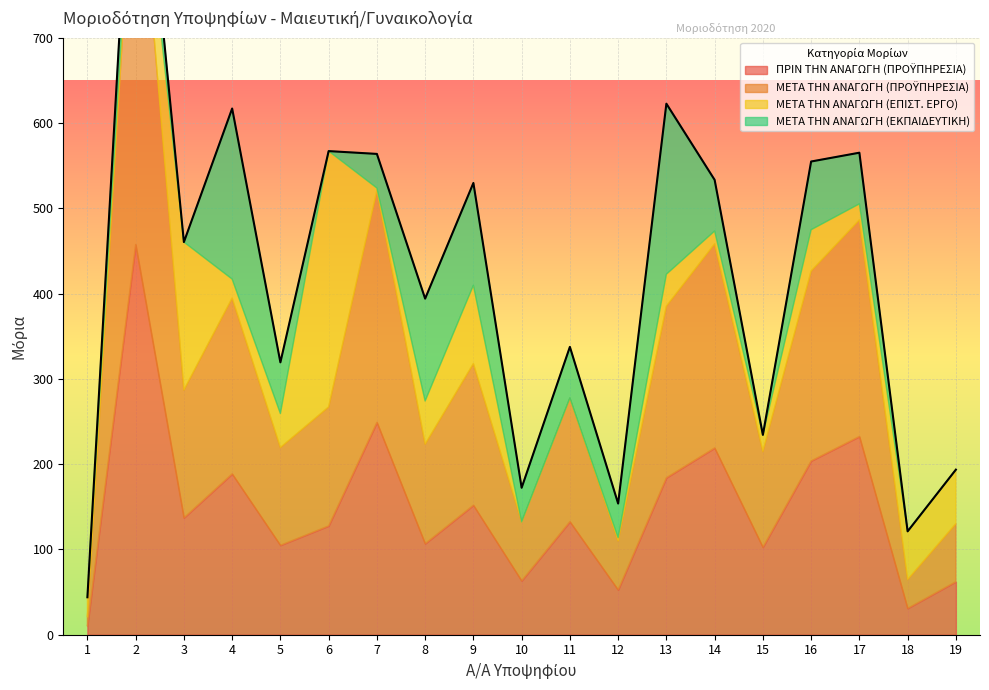

How many interior local valleys does the ΜΕΤΑ ΤΗΝ ΑΝΑΓΩΓΗ (ΕΠΙΣΤ. ΕΡΓΟ) series have?

5